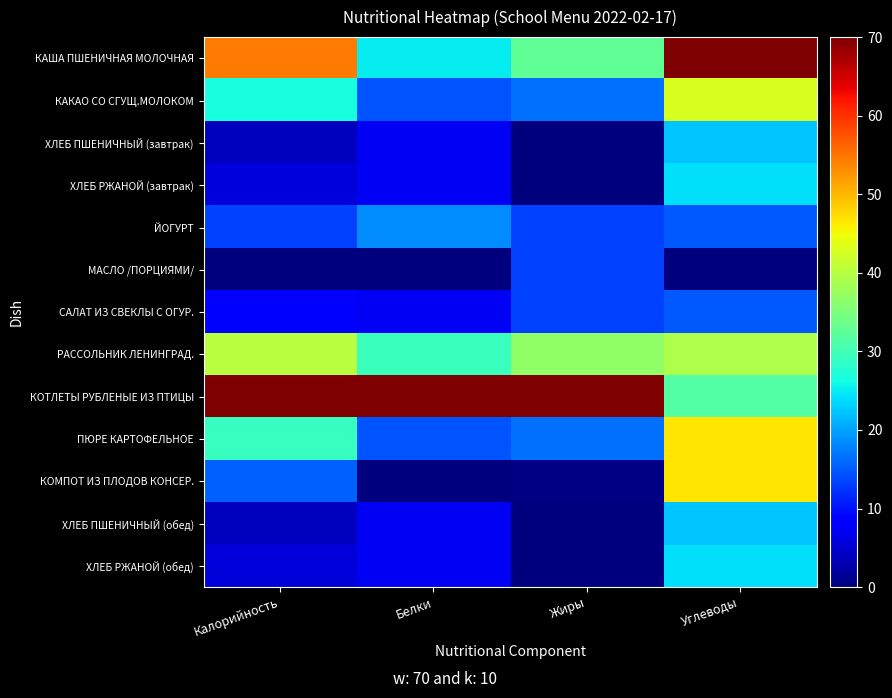

Between Жиры and Калорийность, which is larger?

Калорийность